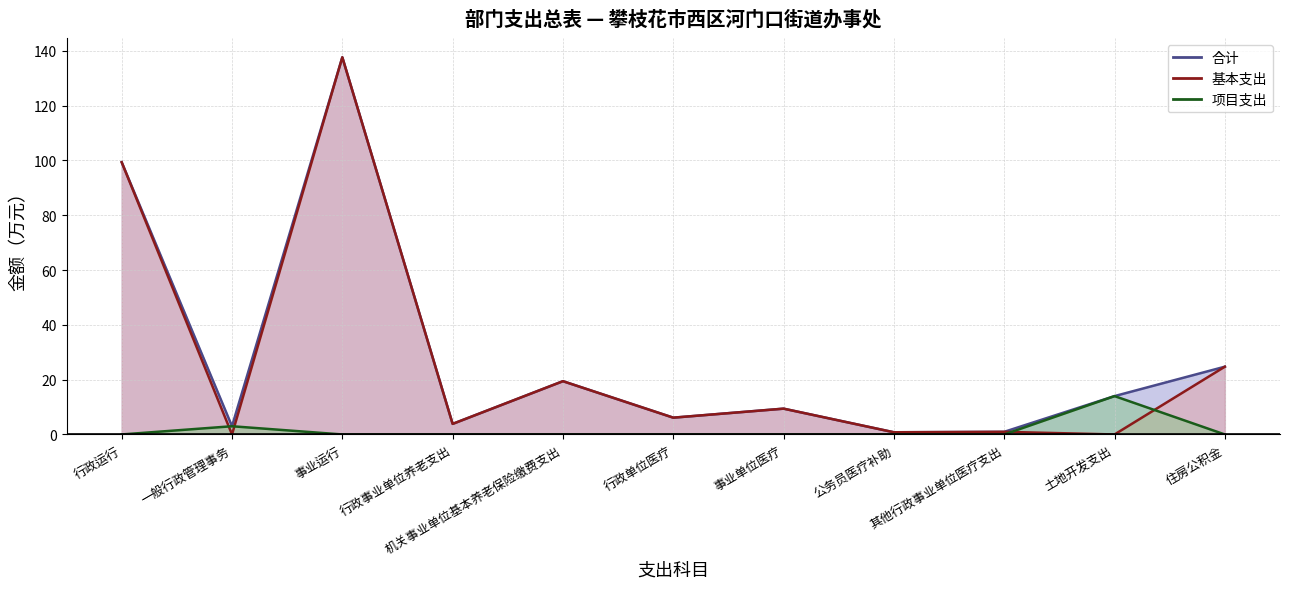

Rank the categories by 基本支出 value from lowest to highest.

一般行政管理事务, 土地开发支出, 公务员医疗补助, 其他行政事业单位医疗支出, 行政事业单位养老支出, 行政单位医疗, 事业单位医疗, 机关事业单位基本养老保险缴费支出, 住房公积金, 行政运行, 事业运行